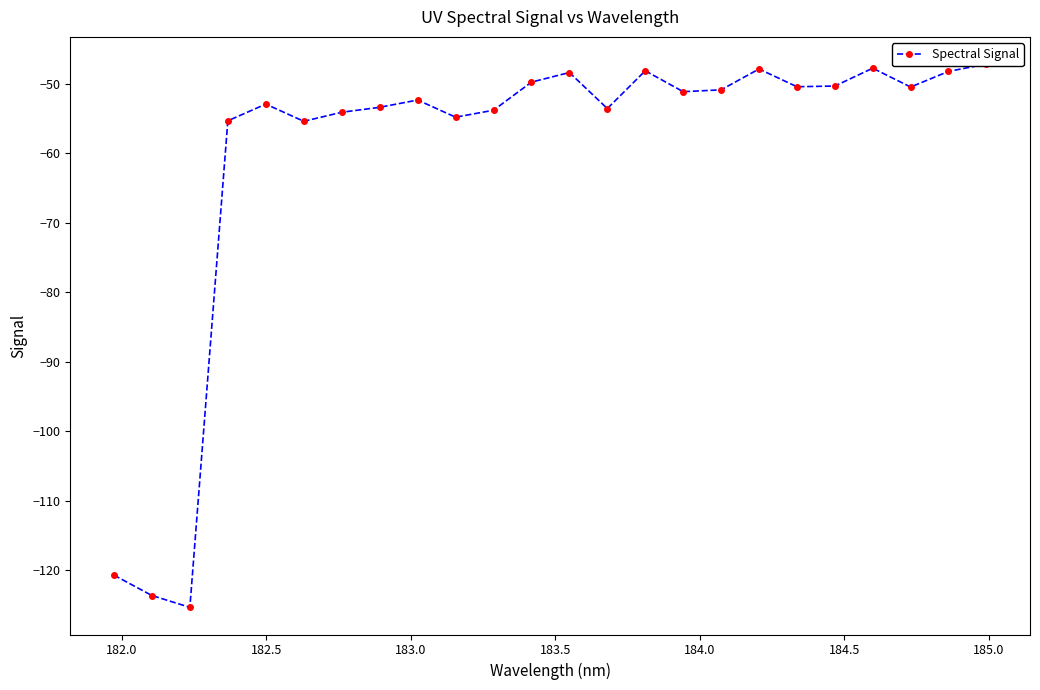

What is the difference between the maximum and minimum values?

78.2